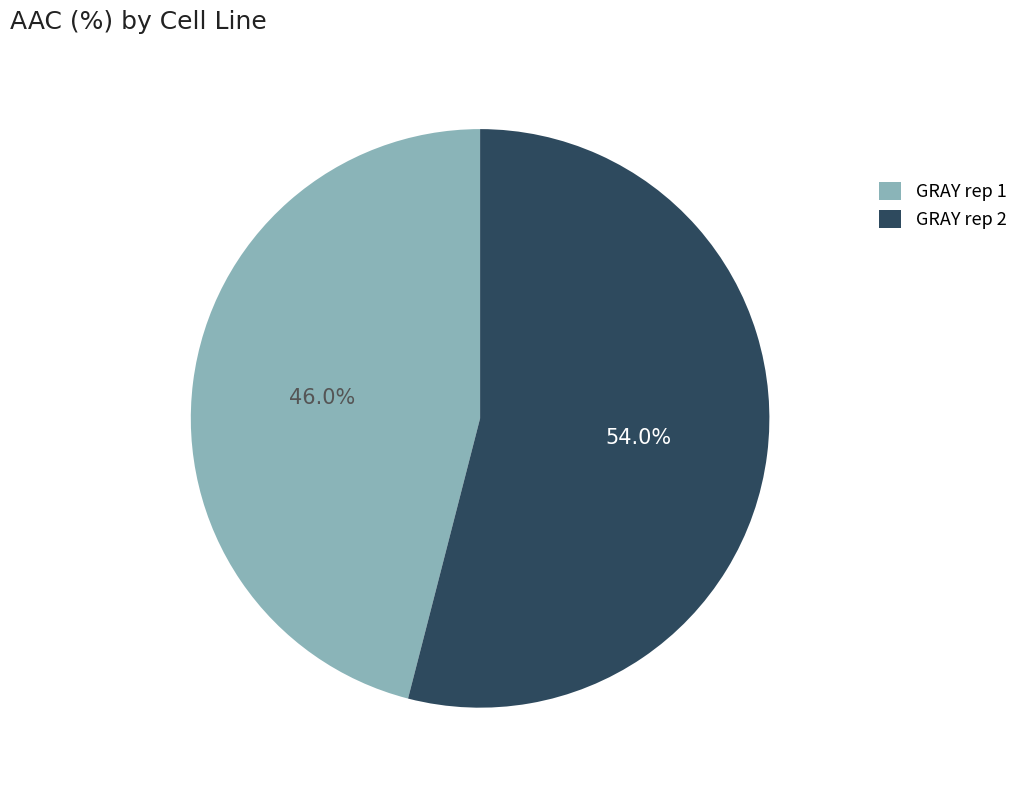

To the nearest percent, what portion does GRAY rep 1 represent?

46%